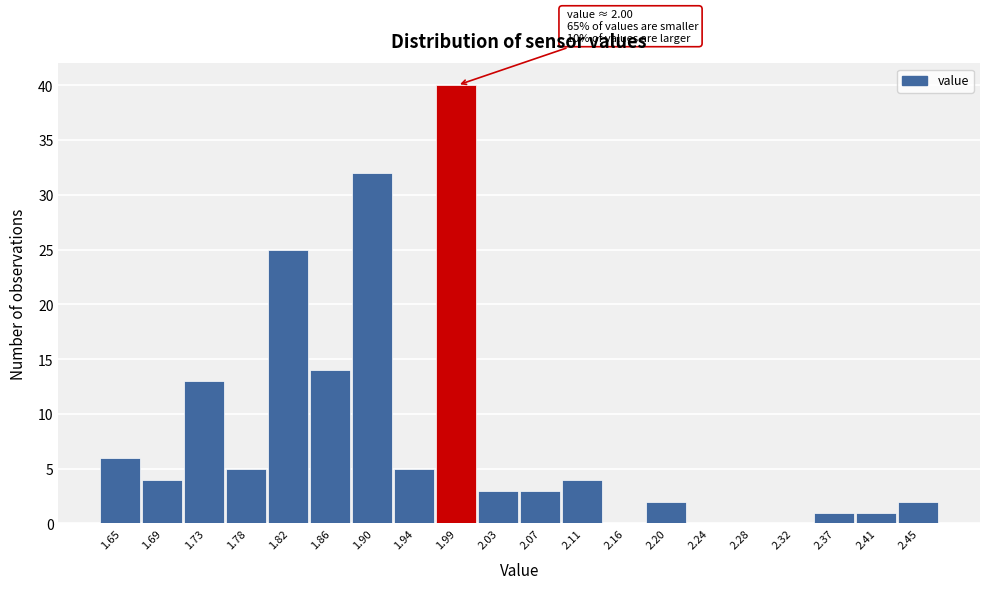

Over which range of the x-axis is the bar tallest?

1.966 to 2.008